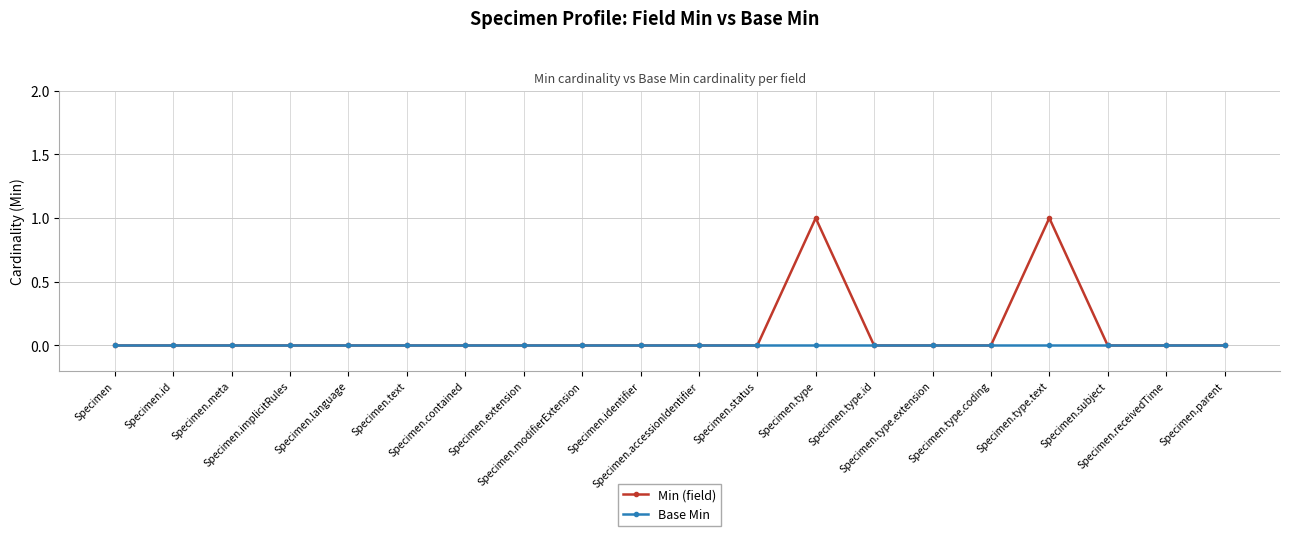

Reading left to right, extract all data points from this chart.

Min (field): Specimen=0	Specimen.id=0	Specimen.meta=0	Specimen.implicitRules=0	Specimen.language=0	Specimen.text=0	Specimen.contained=0	Specimen.extension=0	Specimen.modifierExtension=0	Specimen.identifier=0	Specimen.accessionIdentifier=0	Specimen.status=0	Specimen.type=1	Specimen.type.id=0	Specimen.type.extension=0	Specimen.type.coding=0	Specimen.type.text=1	Specimen.subject=0	Specimen.receivedTime=0	Specimen.parent=0
Base Min: Specimen=0	Specimen.id=0	Specimen.meta=0	Specimen.implicitRules=0	Specimen.language=0	Specimen.text=0	Specimen.contained=0	Specimen.extension=0	Specimen.modifierExtension=0	Specimen.identifier=0	Specimen.accessionIdentifier=0	Specimen.status=0	Specimen.type=0	Specimen.type.id=0	Specimen.type.extension=0	Specimen.type.coding=0	Specimen.type.text=0	Specimen.subject=0	Specimen.receivedTime=0	Specimen.parent=0